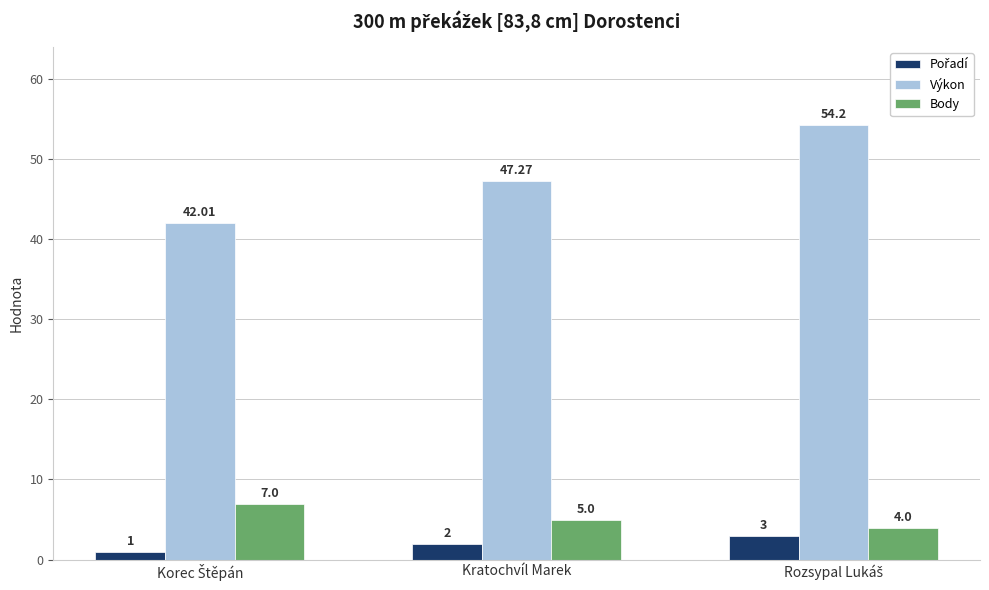

What is the difference between the second highest and minimum values in the Výkon series?

5.3